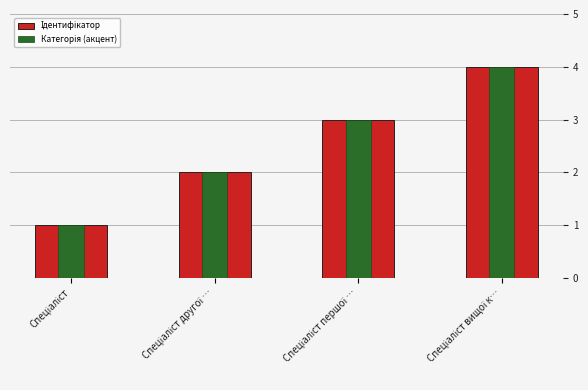

Count the Ідентифікатор values in the range 2 to 4.

3